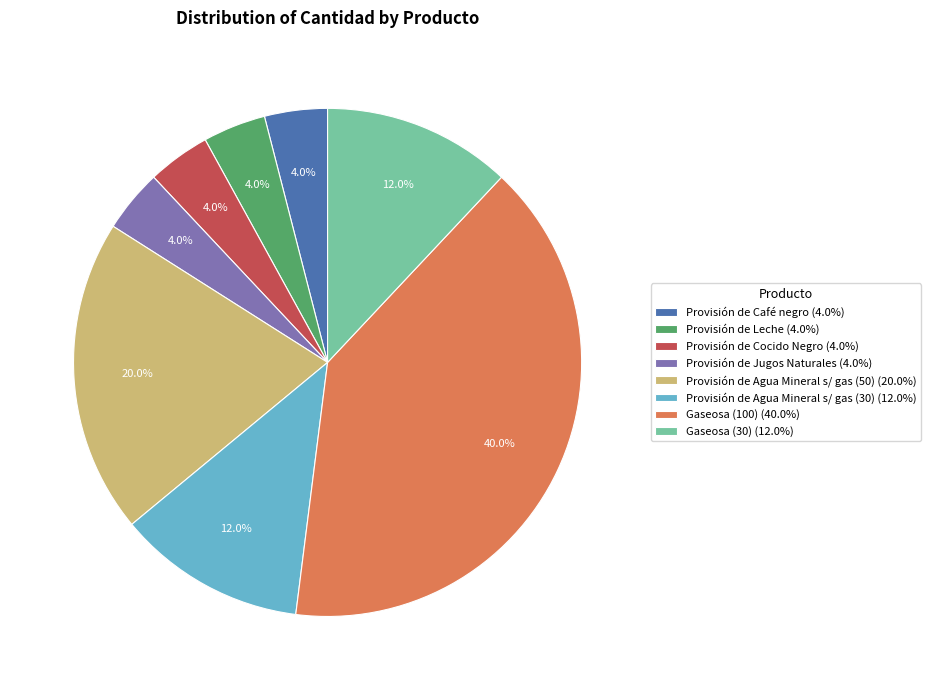

Which has a higher value, Gaseosa (30) or Provisión de Café negro?

Gaseosa (30)